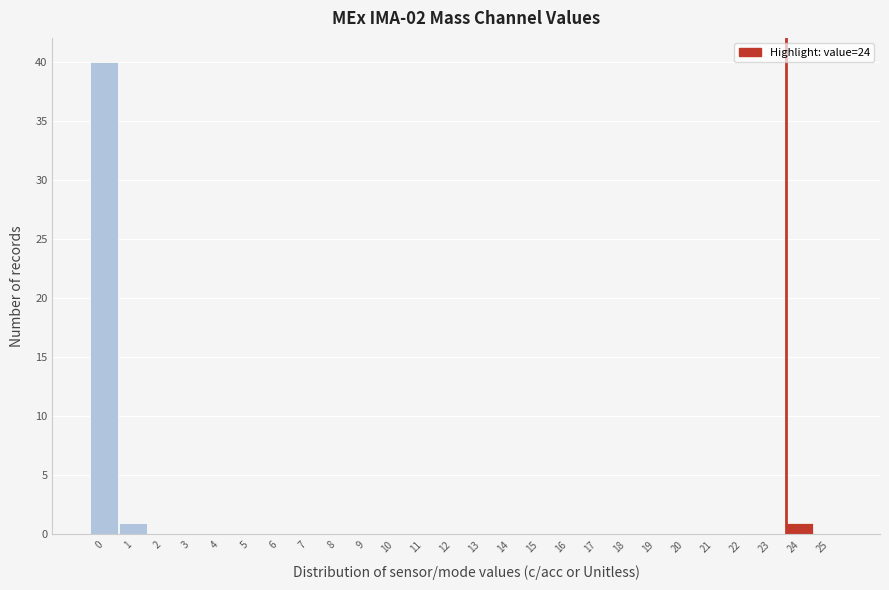

Reading left to right, transcribe all the data shown in this chart.

0=40	1=1	2=0	3=0	4=0	5=0	6=0	7=0	8=0	9=0	10=0	11=0	12=0	13=0	14=0	15=0	16=0	17=0	18=0	19=0	20=0	21=0	22=0	23=0	24=1	25=0